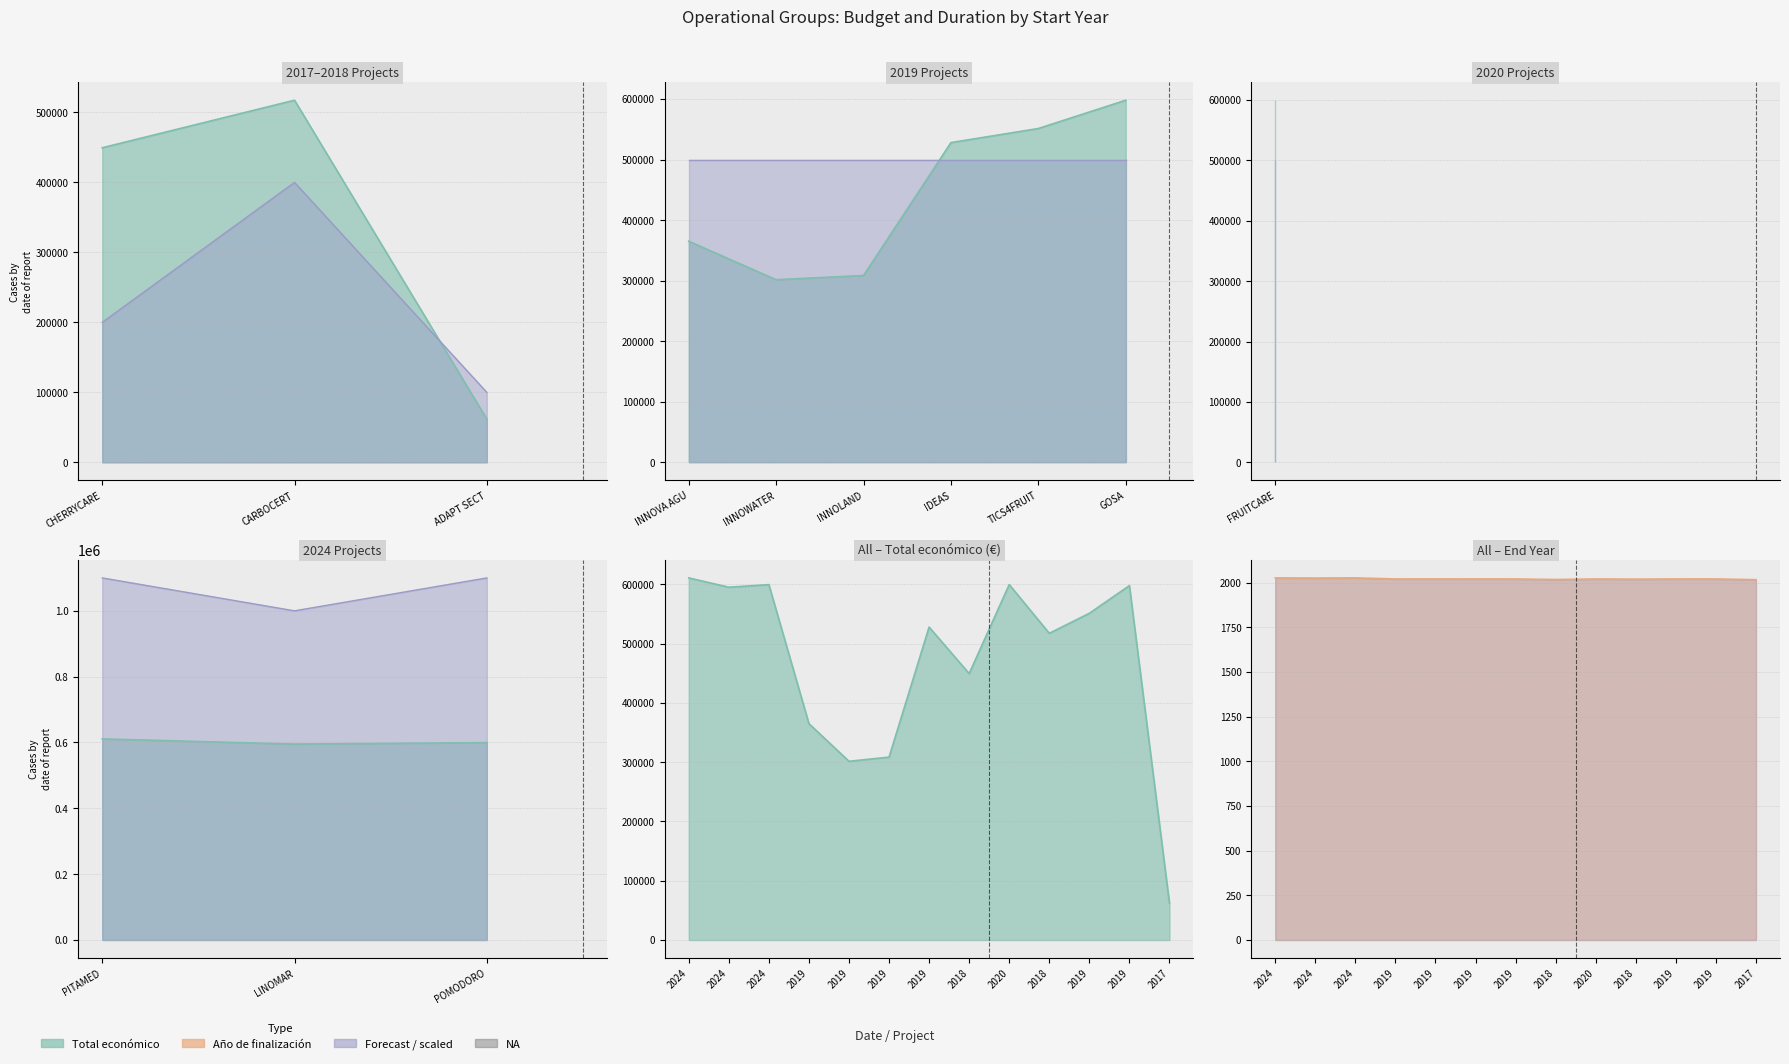

True or false: Año de finalización and Total económico intersect in this chart.

False